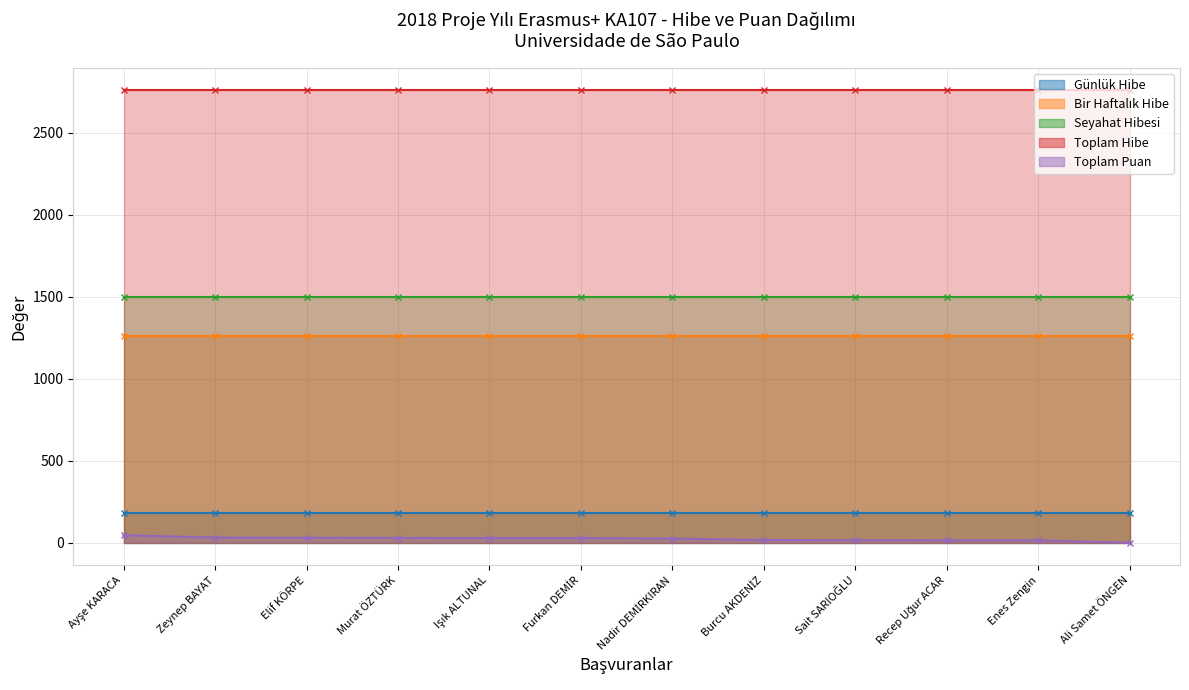

The Günlük Hibe series shows 109.6 at Ali Samet ÖNGEN. True or false?

False